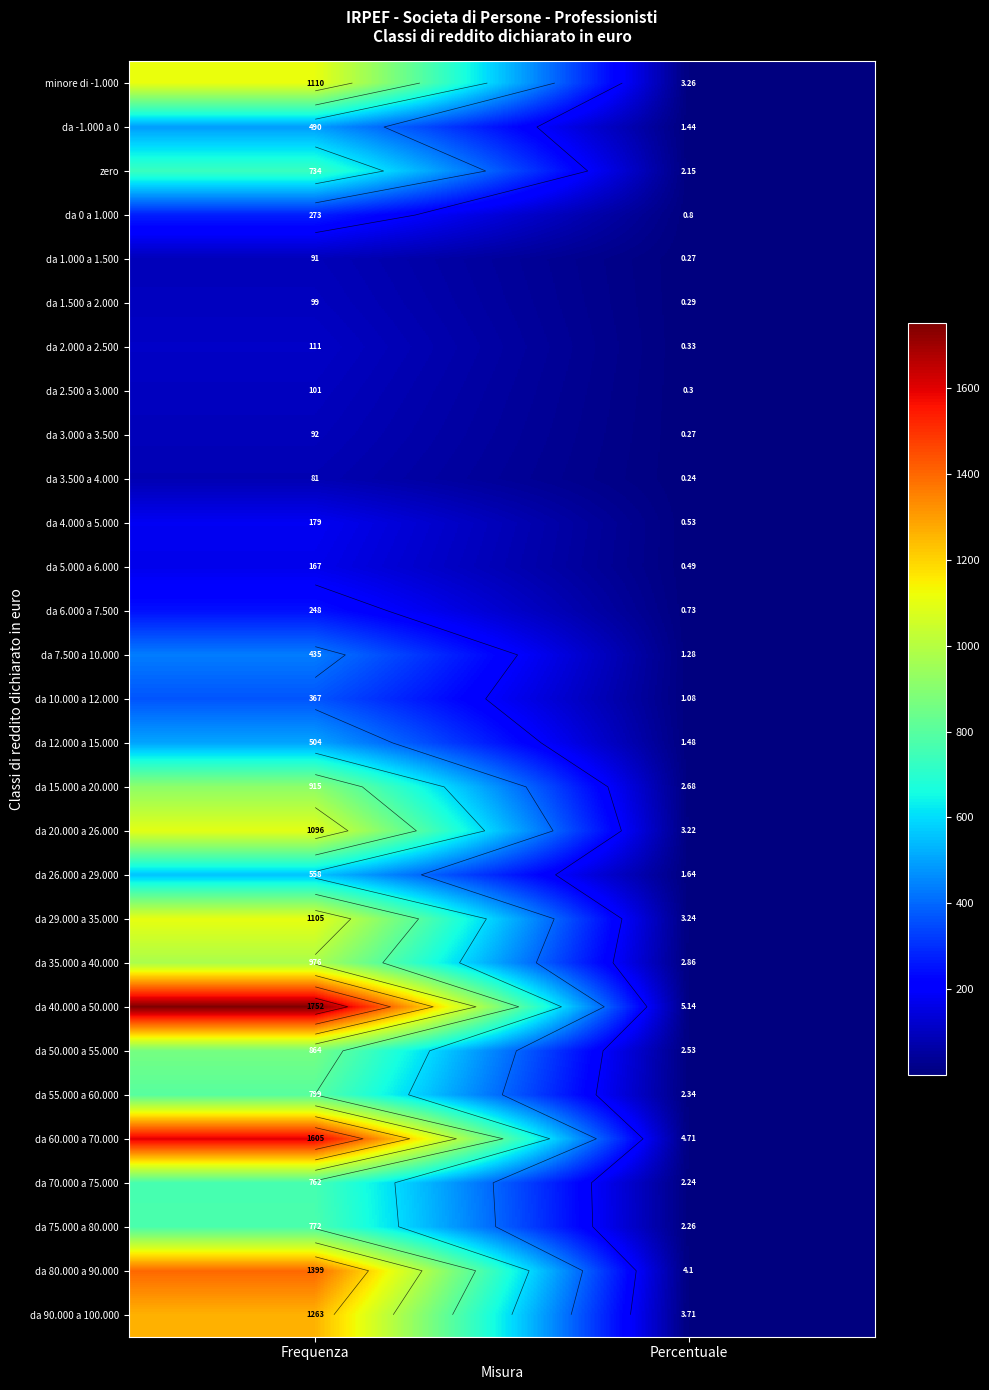

Where is da 55.000 a 60.000 nearest to the value 400?

Percentuale